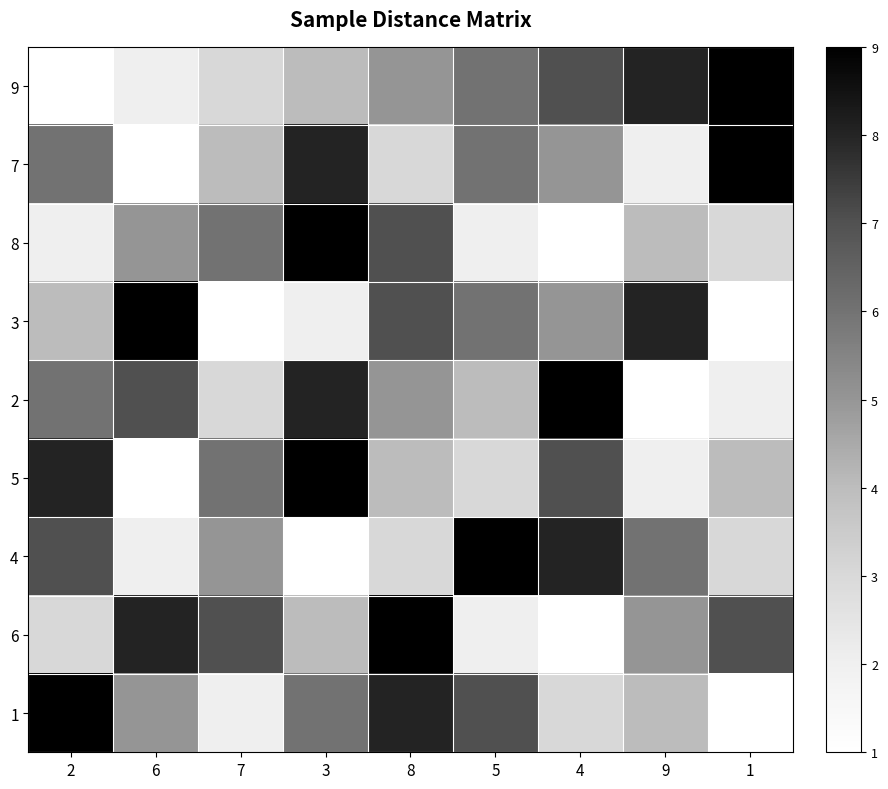

Reading left to right, extract all data points from this chart.

9: 2=1	6=2	7=3	3=4	8=5	5=6	4=7	9=8	1=9
7: 2=6	6=1	7=4	3=8	8=3	5=6	4=5	9=2	1=9
8: 2=2	6=5	7=6	3=9	8=7	5=2	4=1	9=4	1=3
3: 2=4	6=9	7=1	3=2	8=7	5=6	4=5	9=8	1=1
2: 2=6	6=7	7=3	3=8	8=5	5=4	4=9	9=1	1=2
5: 2=8	6=1	7=6	3=9	8=4	5=3	4=7	9=2	1=4
4: 2=7	6=2	7=5	3=1	8=3	5=9	4=8	9=6	1=3
6: 2=3	6=8	7=7	3=4	8=9	5=2	4=1	9=5	1=7
1: 2=9	6=5	7=2	3=6	8=8	5=7	4=3	9=4	1=1